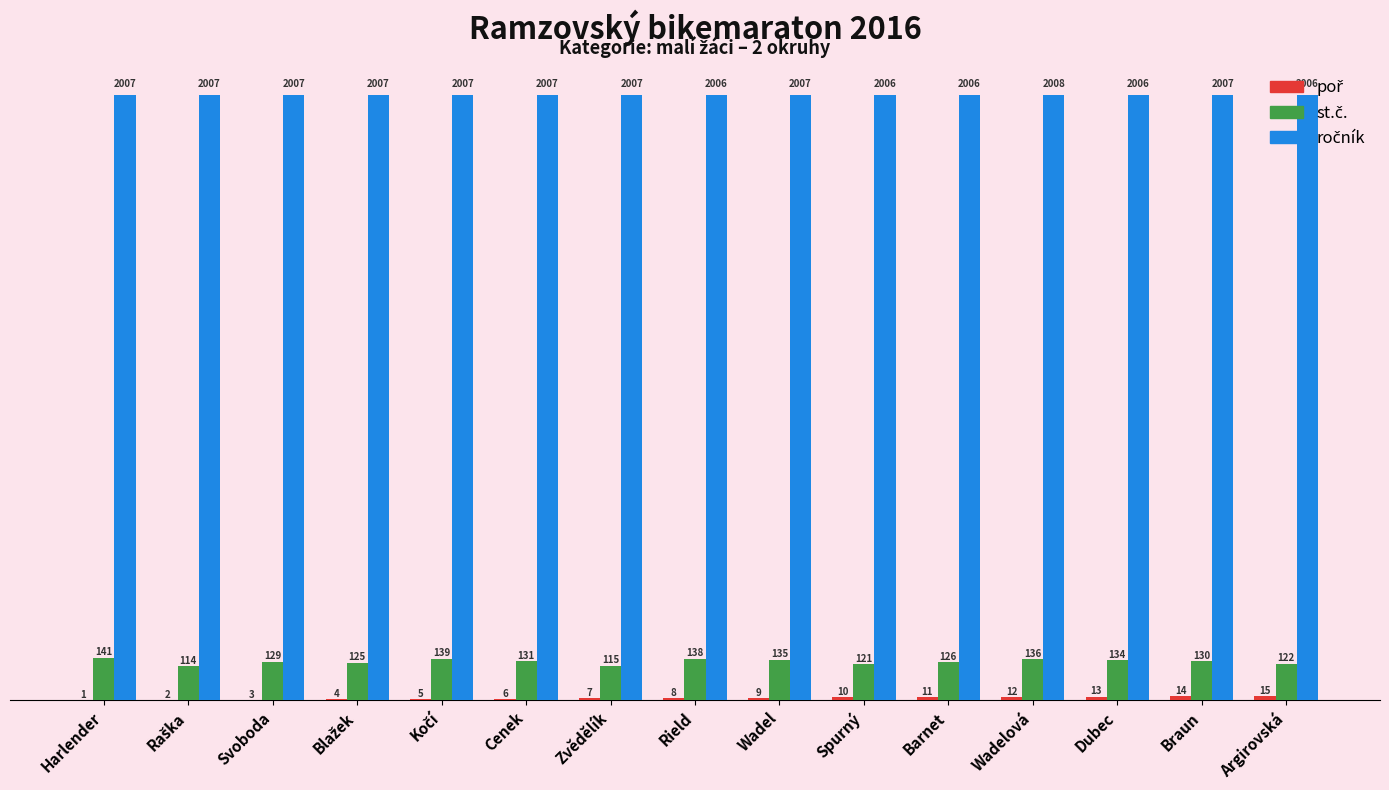

At which category is the sum across all series the highest?

Wadelová